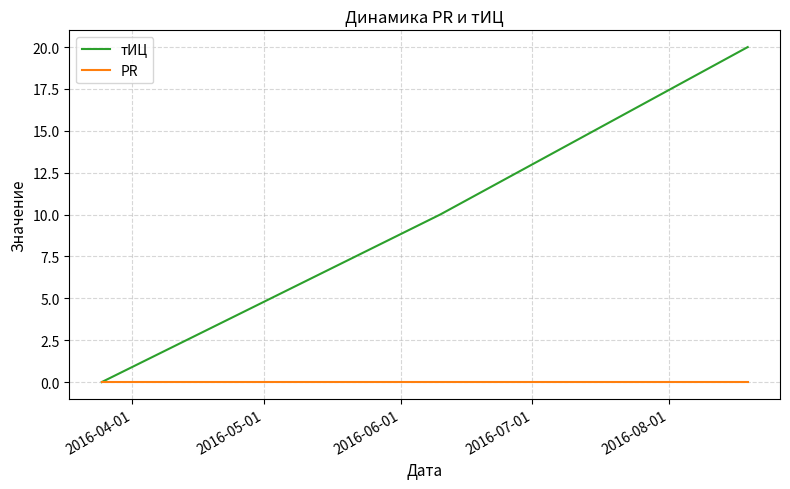

Which series has the largest total across all categories?

тИЦ